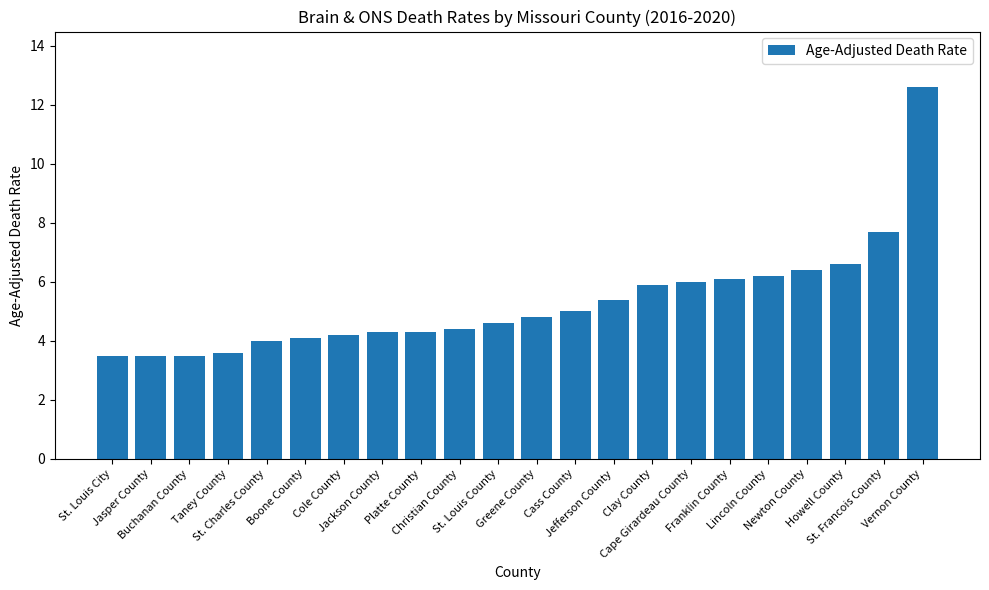

What is the maximum value shown in the chart?

12.6